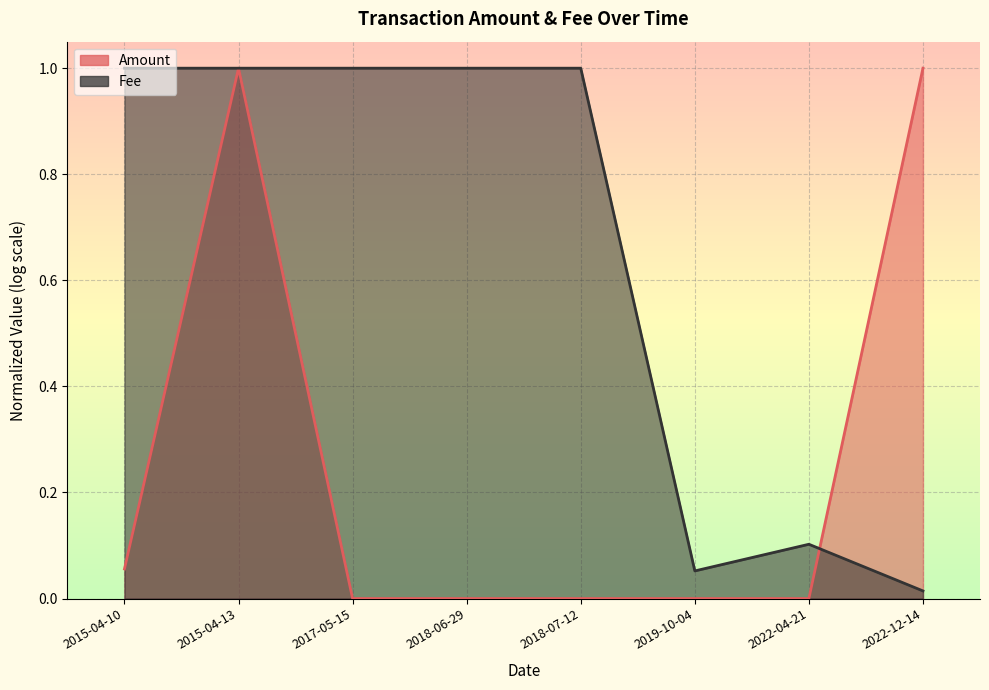

What is the highest value of the Fee series?

1.0